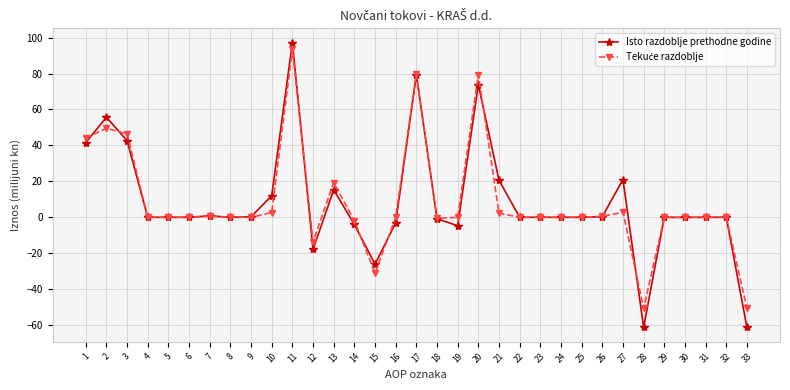

What is the smallest value displayed?

-61.3